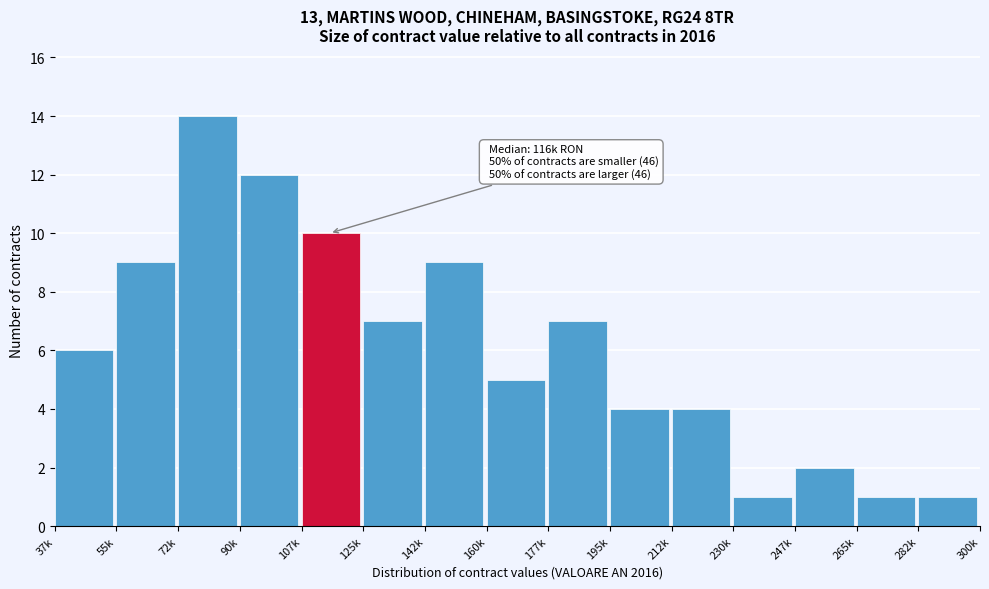

Reading left to right, transcribe all the data shown in this chart.

6	9	14	12	10	7	9	5	7	4	4	1	2	1	1